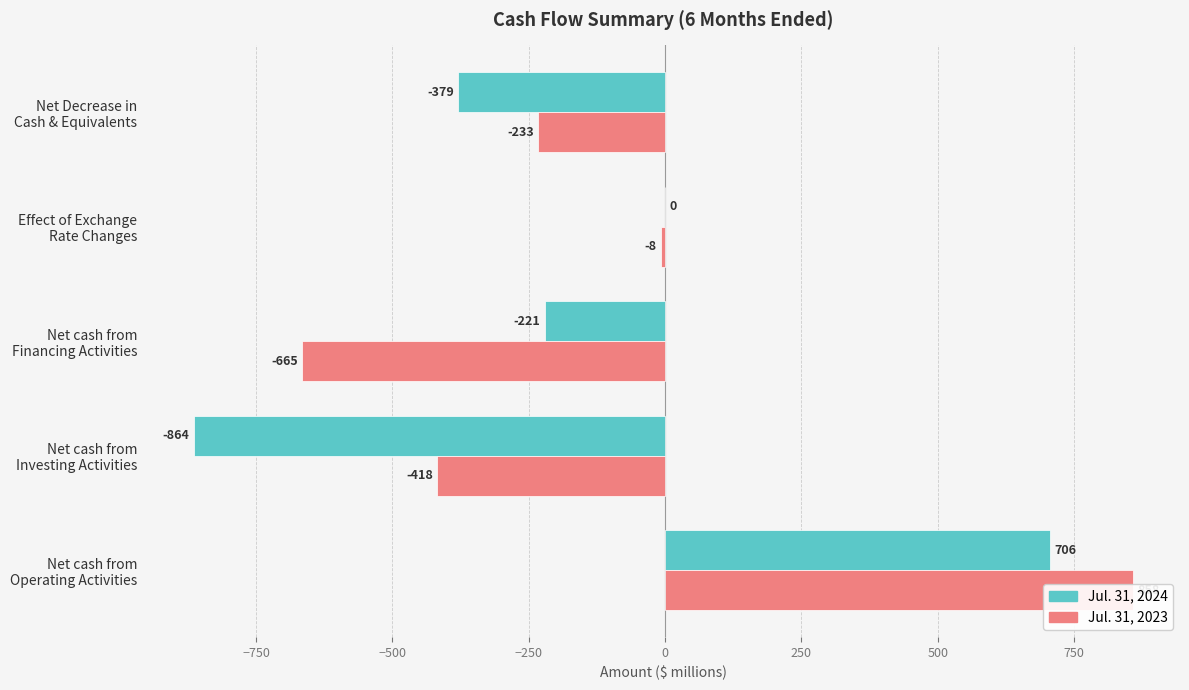

Is the value of Jul. 31, 2024 at Effect of Exchange Rate Changes greater than the value of Jul. 31, 2023 at Net cash from Financing Activities?

Yes